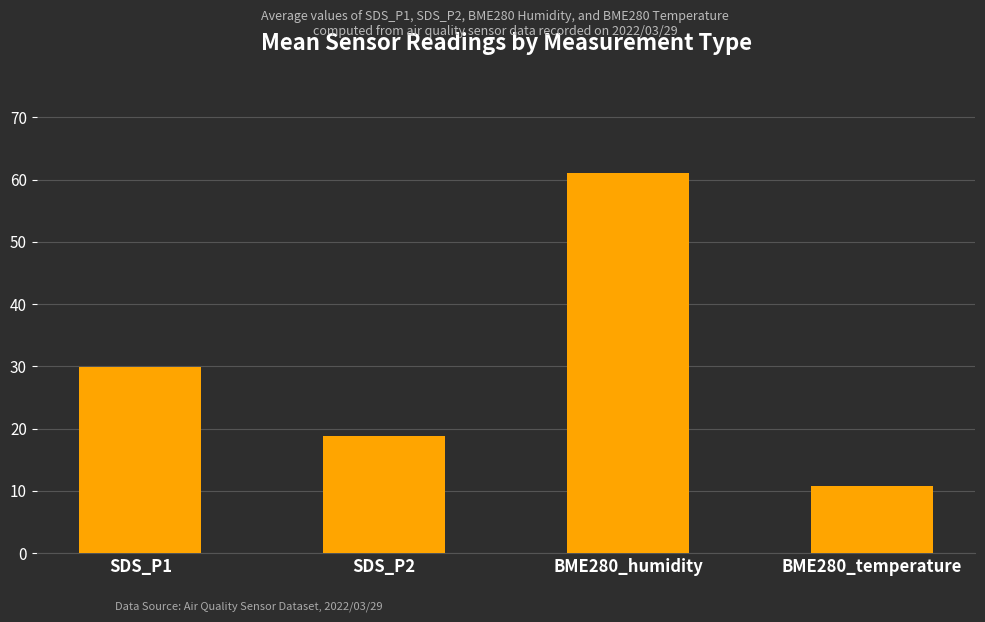

Rank the categories by value from lowest to highest.

BME280_temperature, SDS_P2, SDS_P1, BME280_humidity